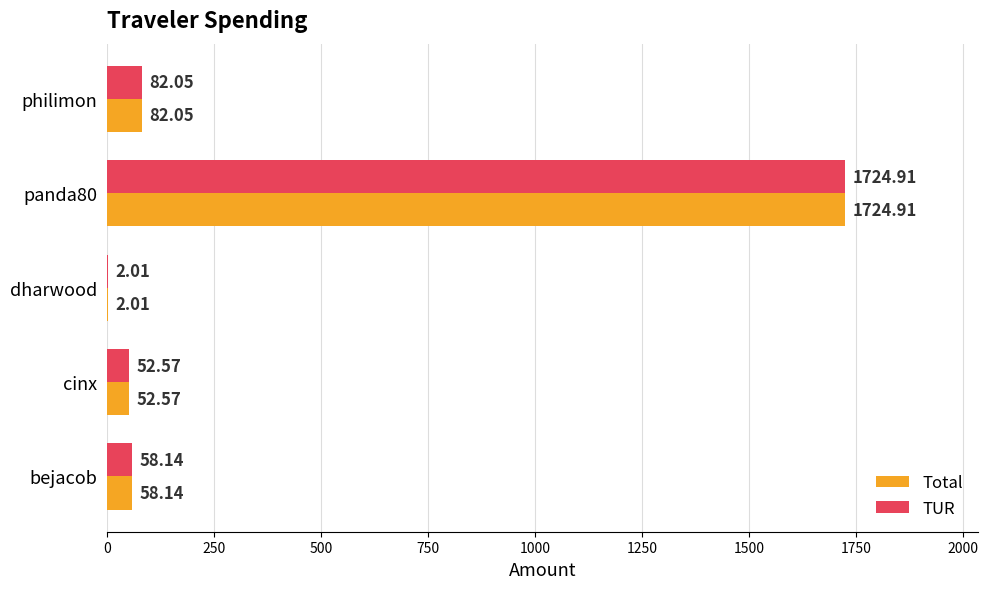

At which category is the sum across all series the highest?

panda80